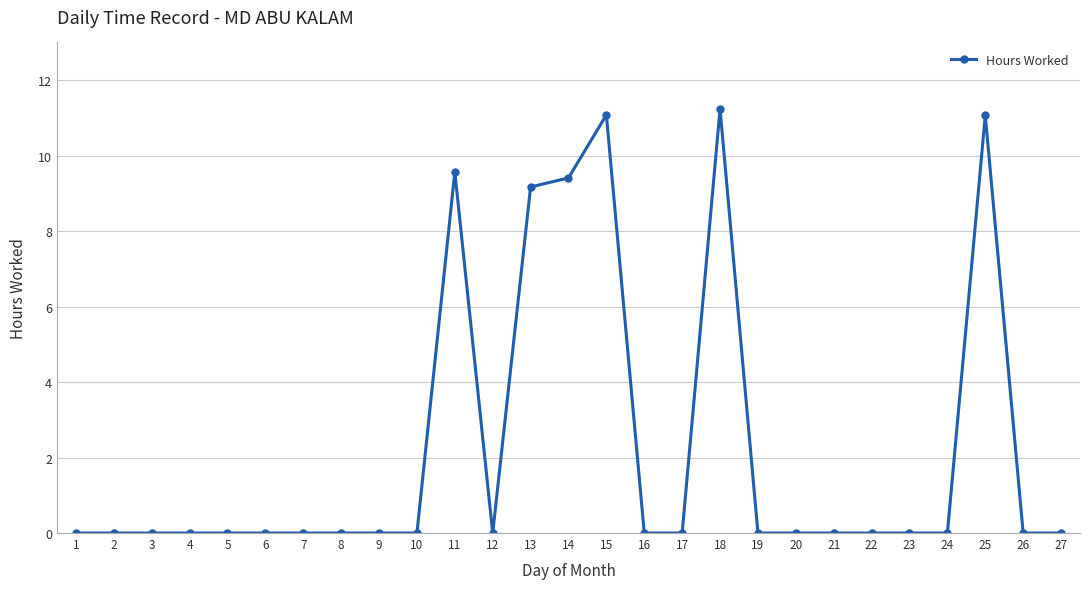

Which label corresponds to the largest value in the chart?

18